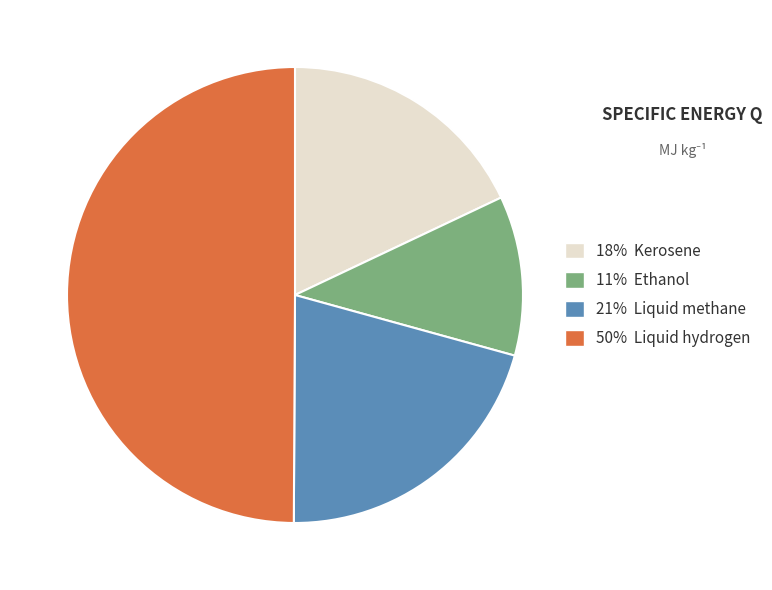

Count the number of slices in the pie.

4